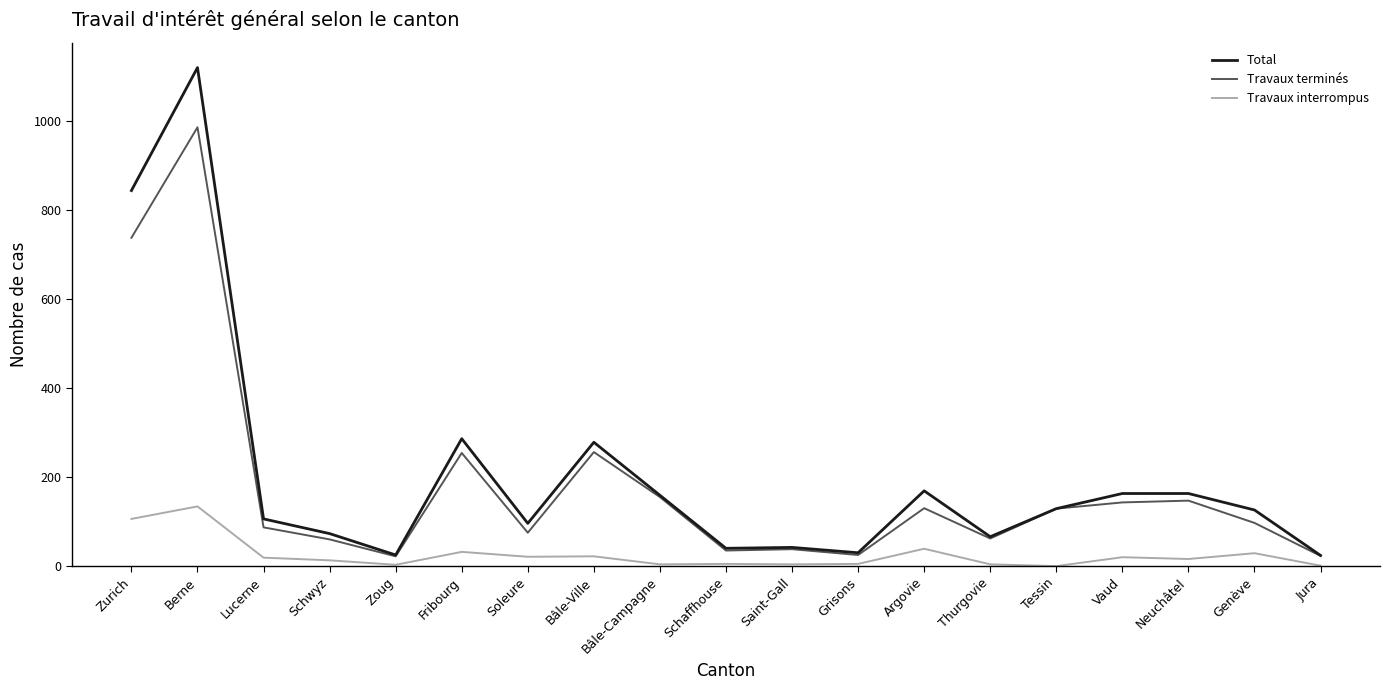

What is the minimum value for Total?

24